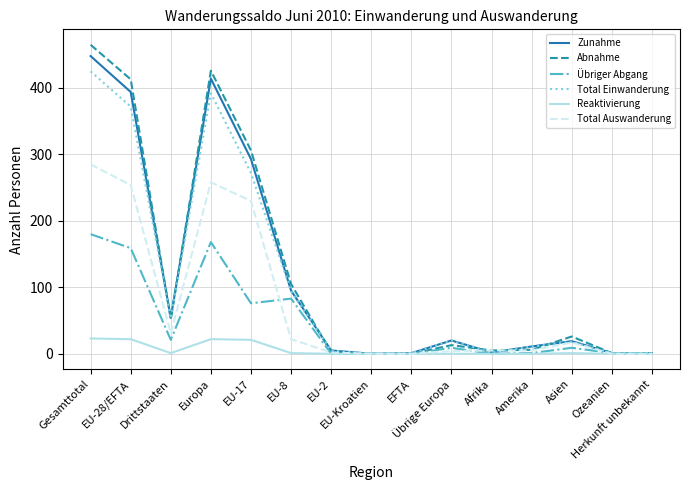

Which series has the widest spread of values?

Abnahme